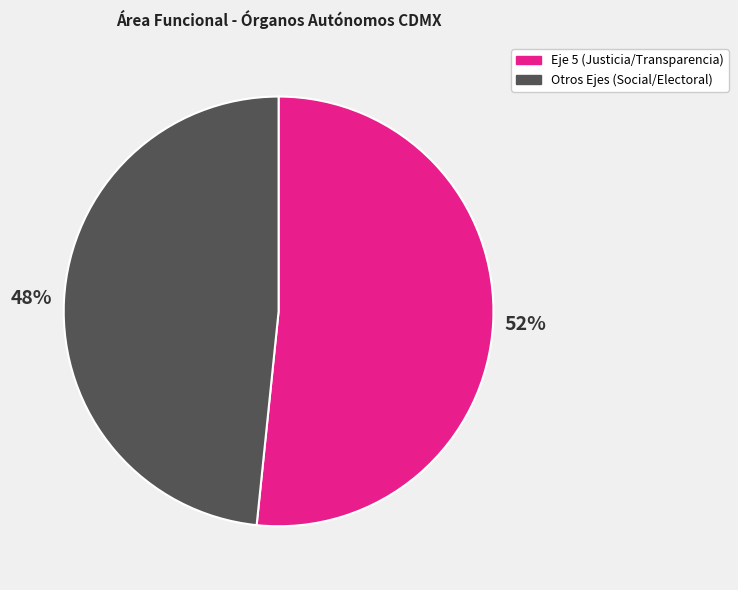

How many slices are in this pie chart?

2